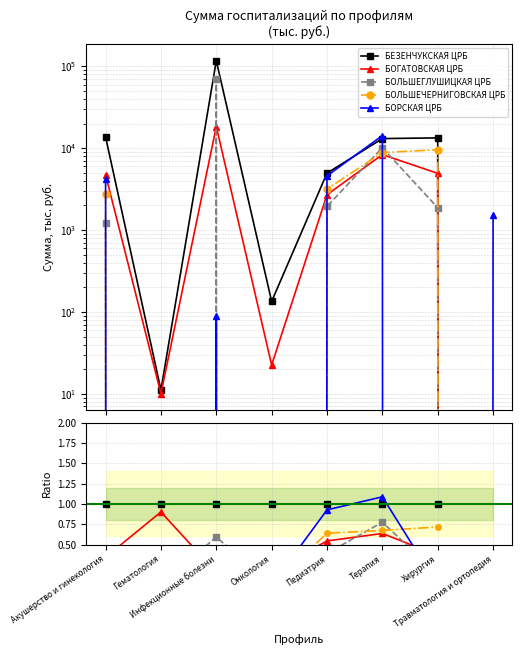

At which label is БЕЗЕНЧУКСКАЯ ЦРБ closest to 1?

Акушерство и гинекология